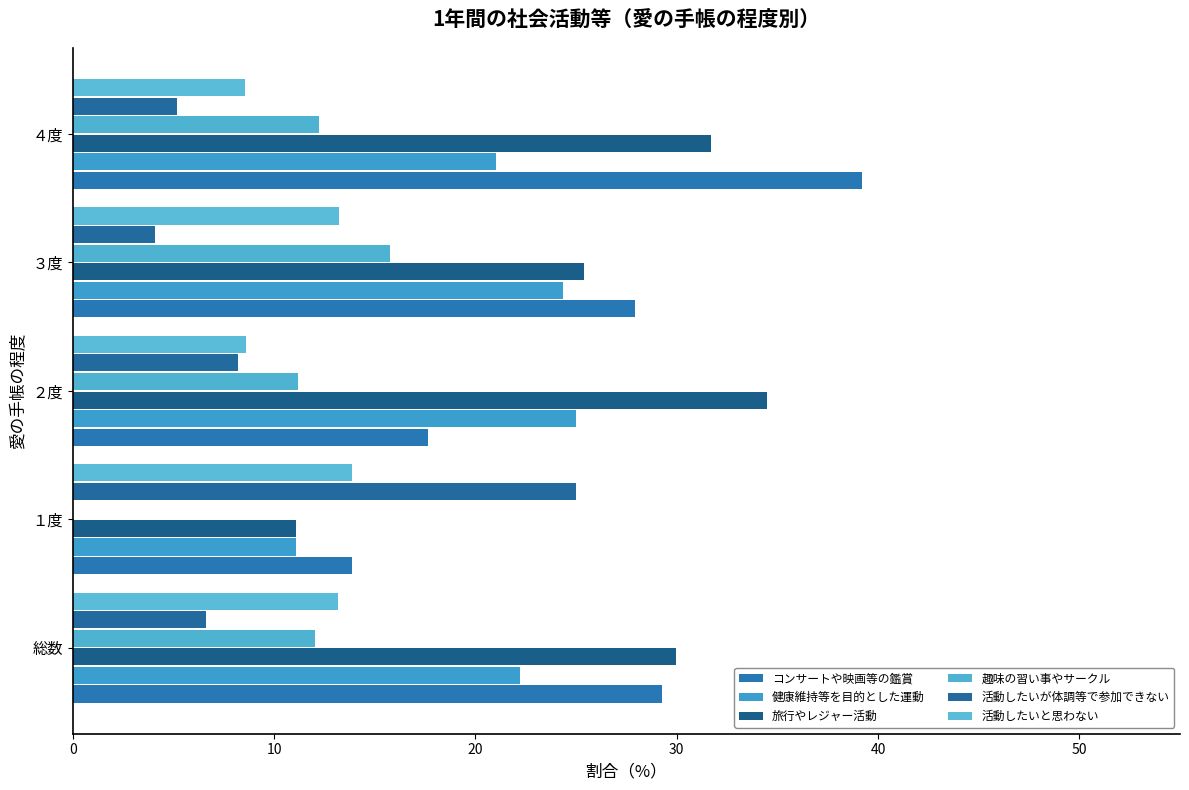

How many categories are shown in the chart?

5